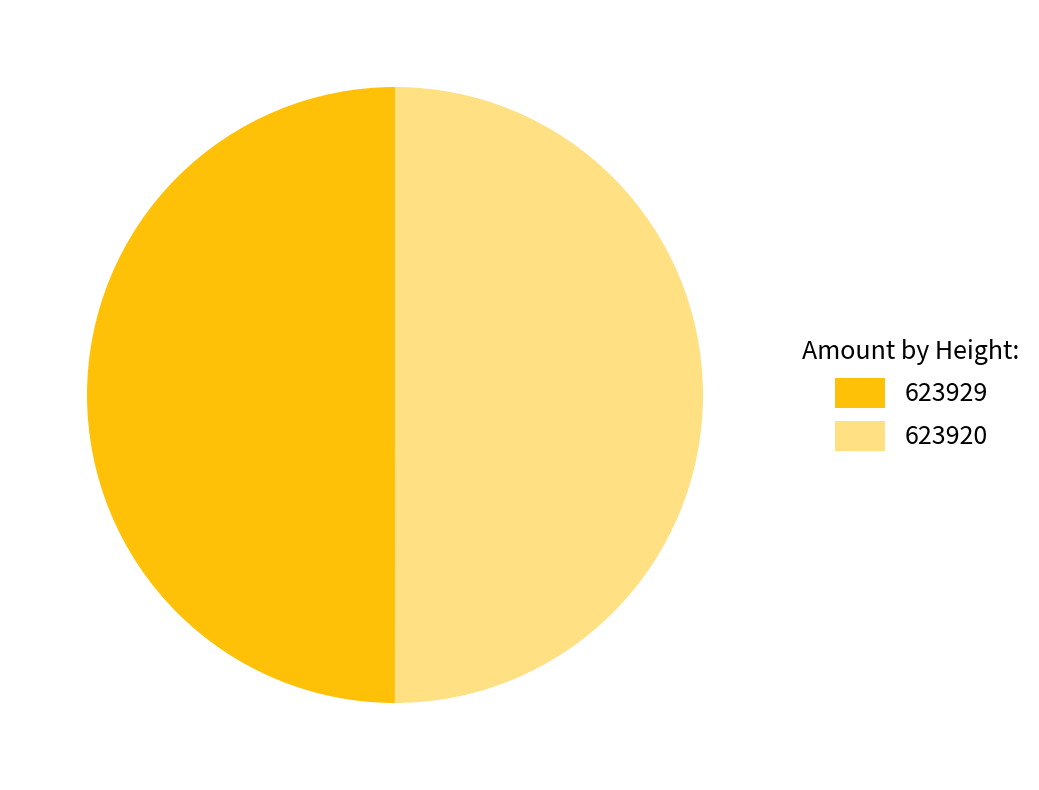

How many slices are in this pie chart?

2